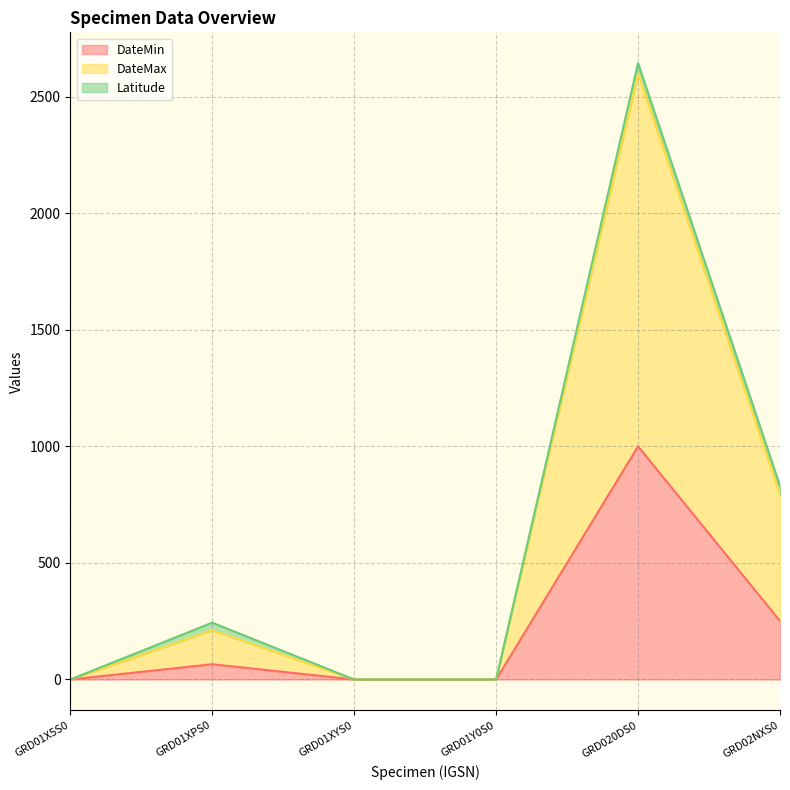

True or false: DateMin and DateMax intersect in this chart.

False